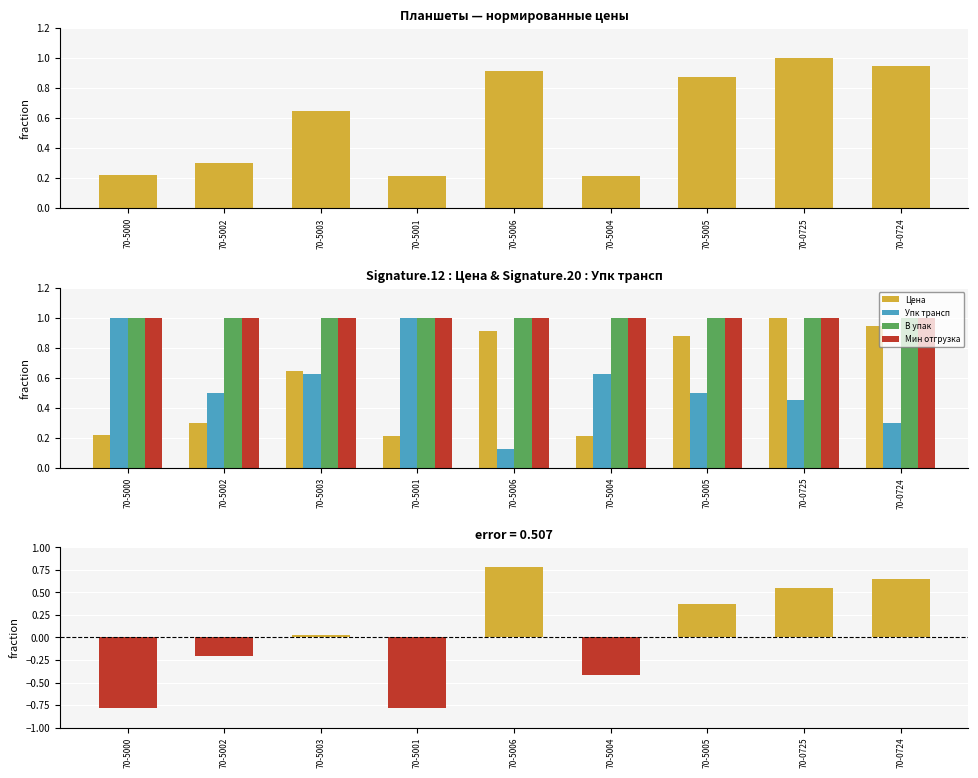

Which series has the largest total across all categories?

В упак